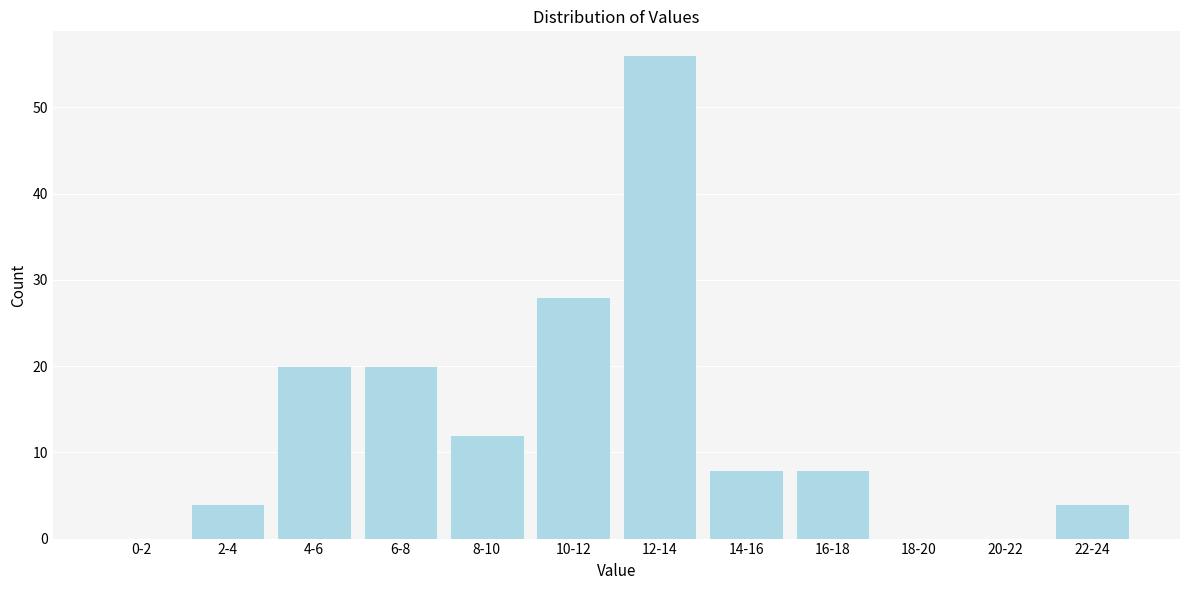

Reading left to right, what are all the values shown in this chart?

0-2=0	2-4=4	4-6=20	6-8=20	8-10=12	10-12=28	12-14=56	14-16=8	16-18=8	18-20=0	20-22=0	22-24=4